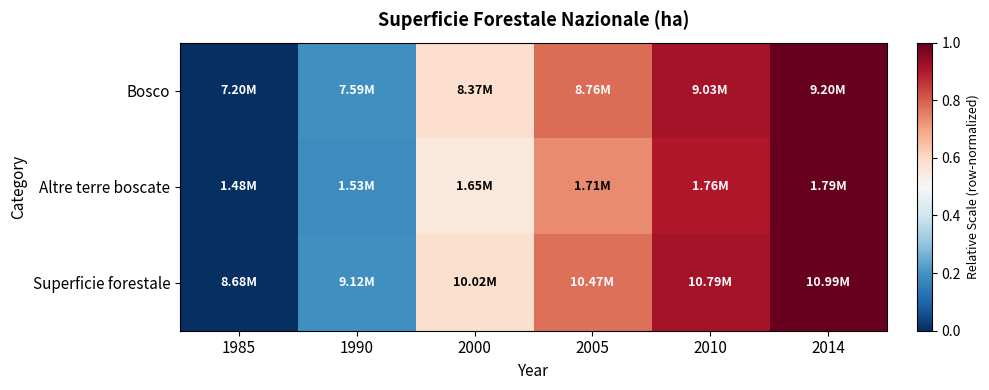

What is the maximum value shown in the chart?

1.0